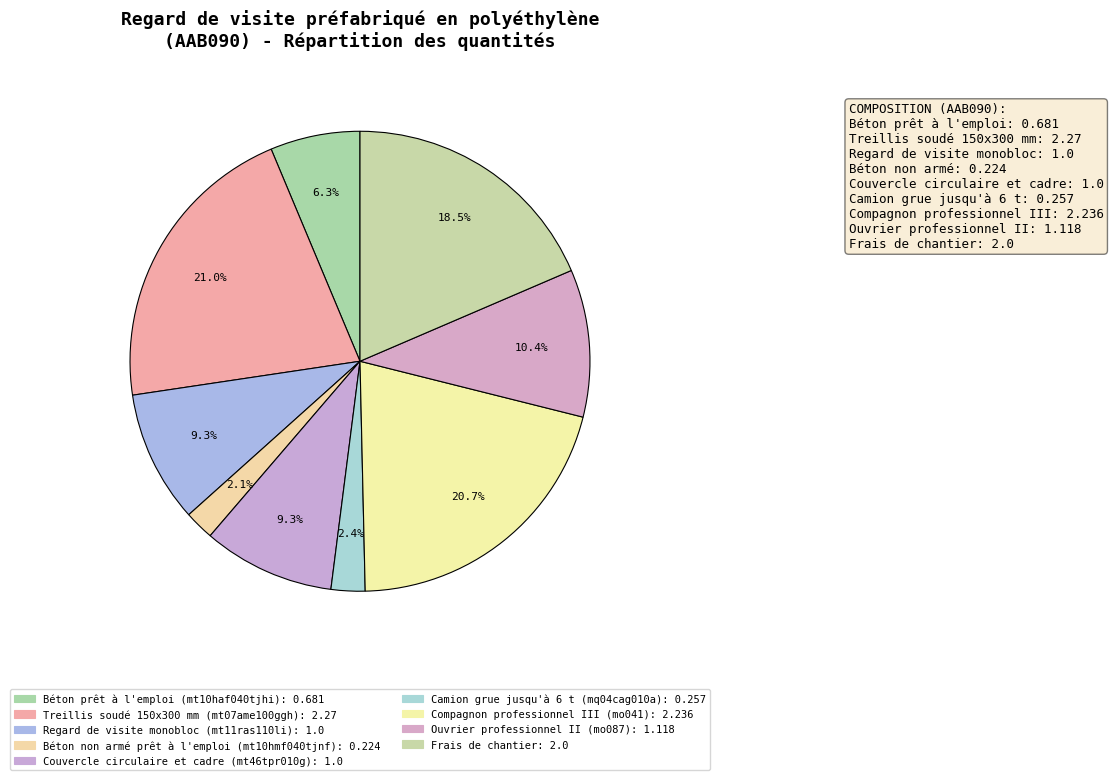

How many segments does this pie chart have?

9